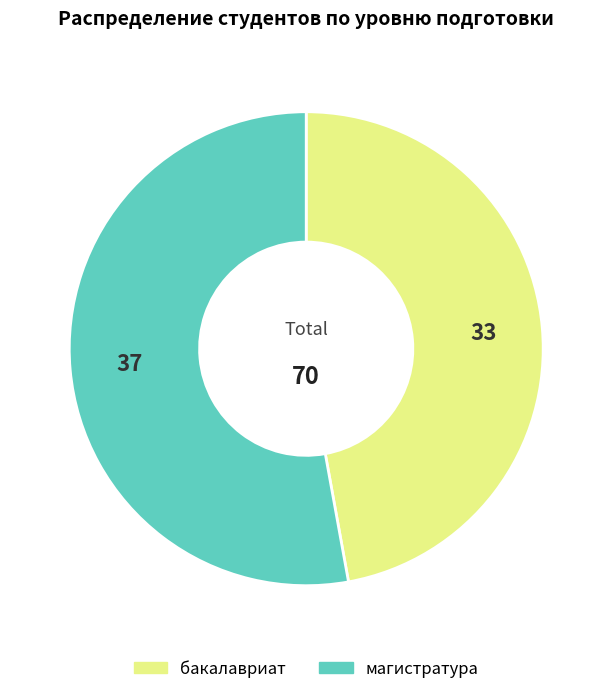

What is the largest slice in the pie chart?

магистратура